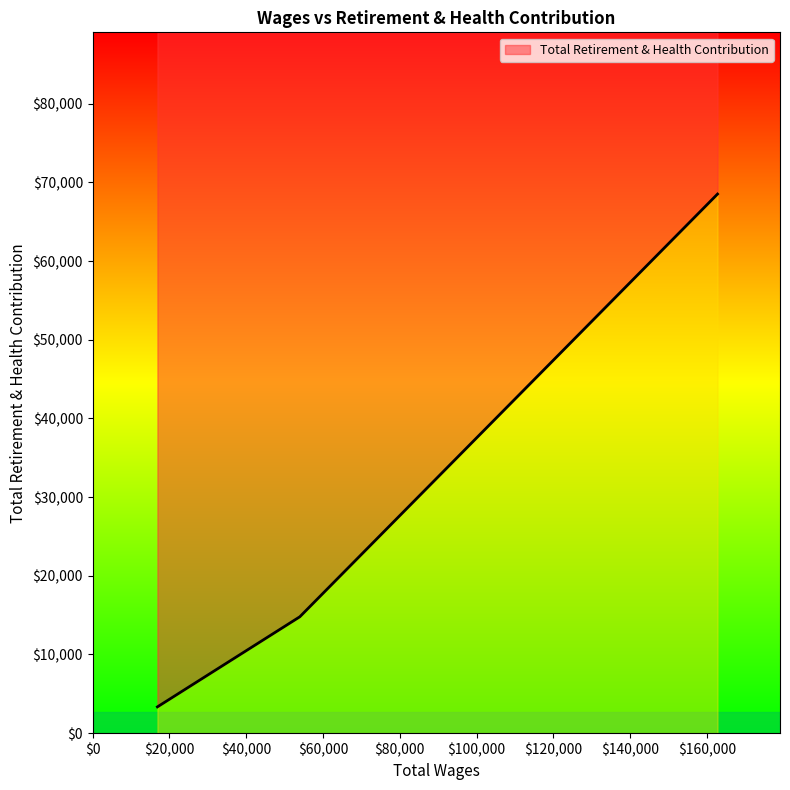

At which label is the value closest to 35931?

53960.0